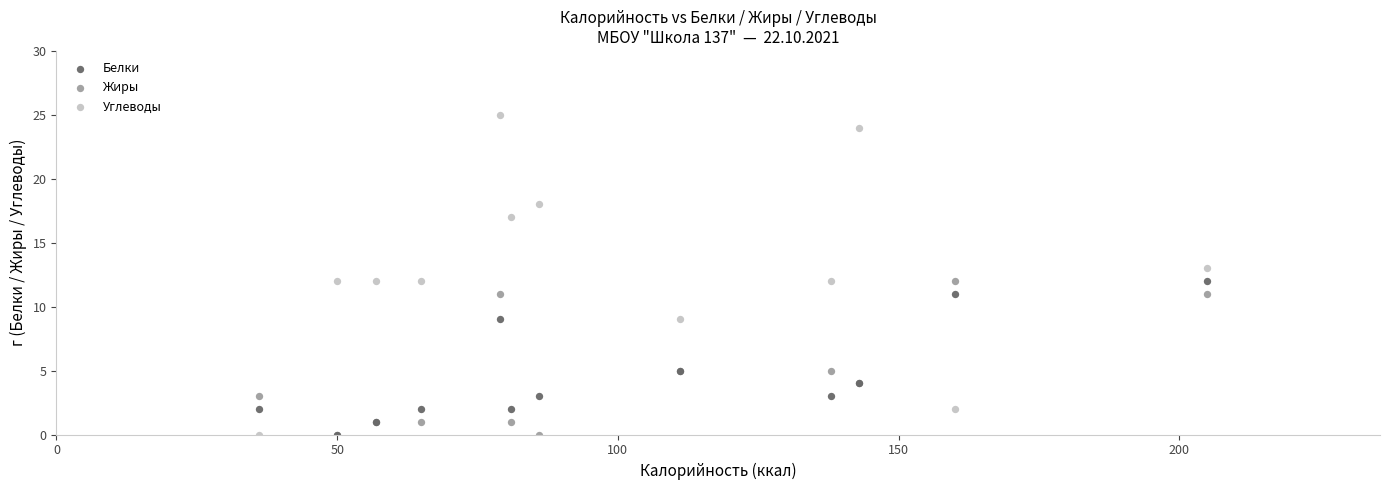

Which series has the widest spread of Y values?

Углеводы